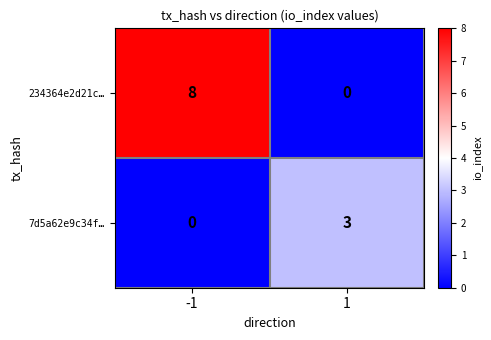

What is the total value across all series at 1?

3